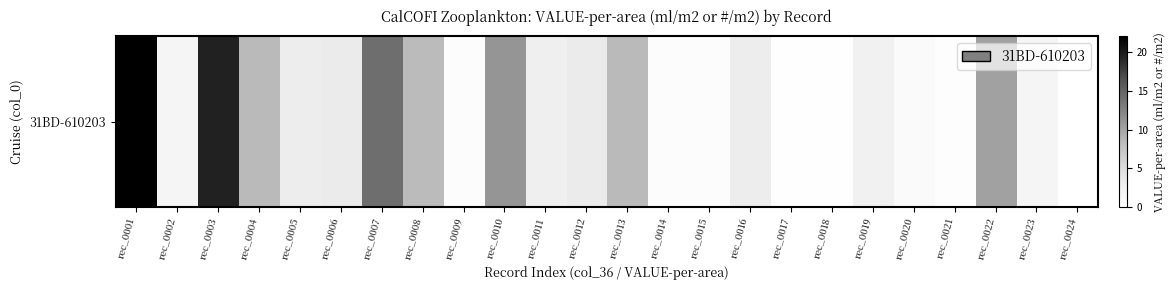

Reading left to right, extract all data points from this chart.

22.0	1.8	19.5	8.5	3.1	3.3	14.2	8.4	0.6	11.1	2.8	3.3	8.5	0.5	0.5	3.2	0.2	0.2	2.6	0.8	0.4	10.2	1.8	0.0